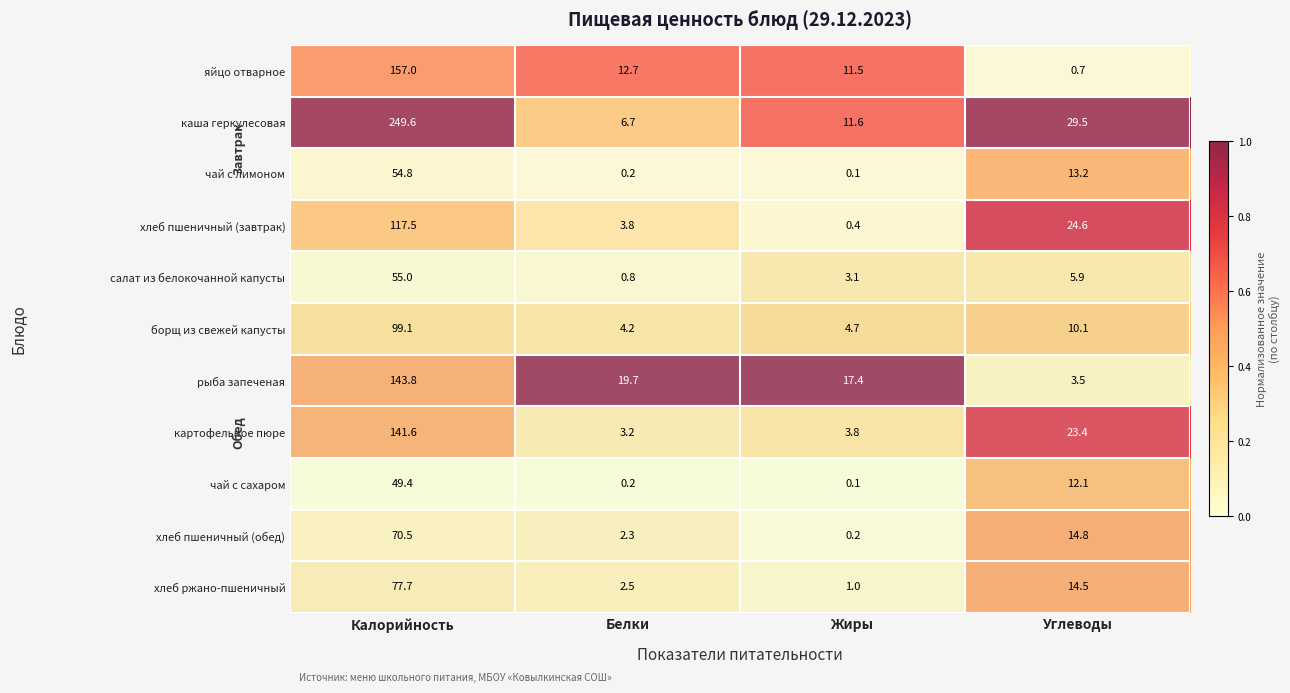

How many distinct data groups are displayed?

11